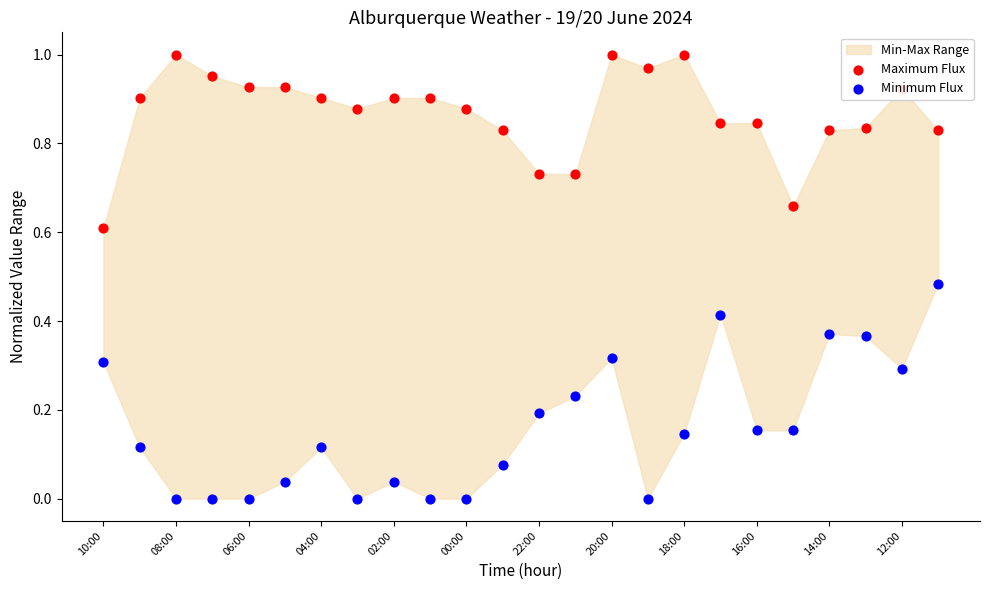

Which series has the largest total across all categories?

Maximum Flux